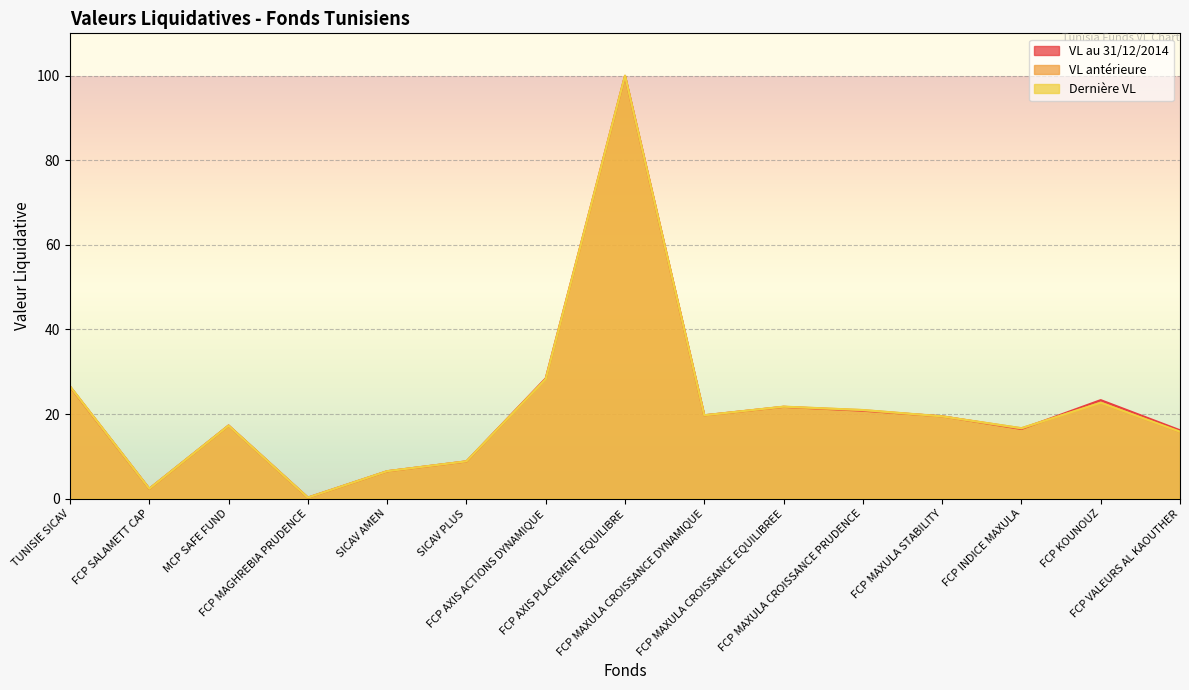

At how many categories does at least one series exceed 28?

2